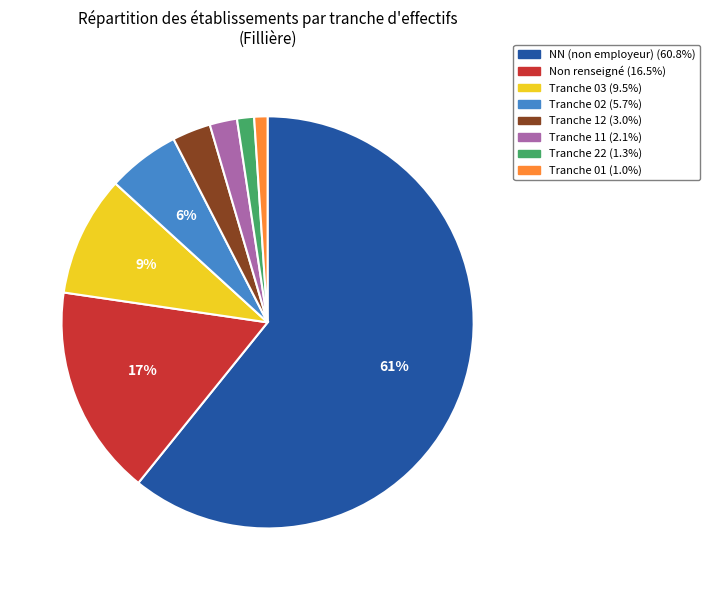

Count the number of slices in the pie.

8